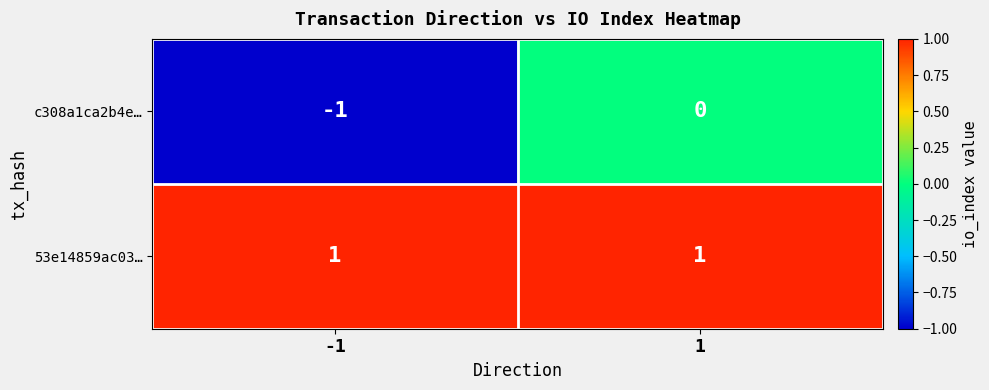

Rank the series by their average value, from highest to lowest.

53e14859ac03…, c308a1ca2b4e…